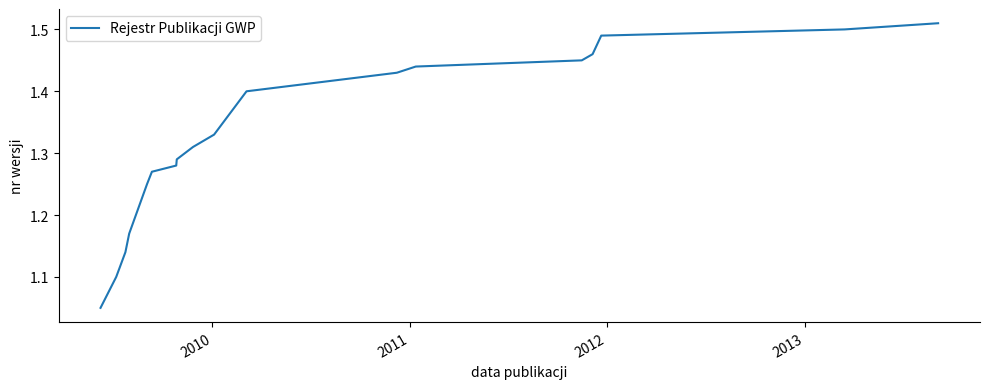

What is the difference between the maximum and minimum values?

0.5